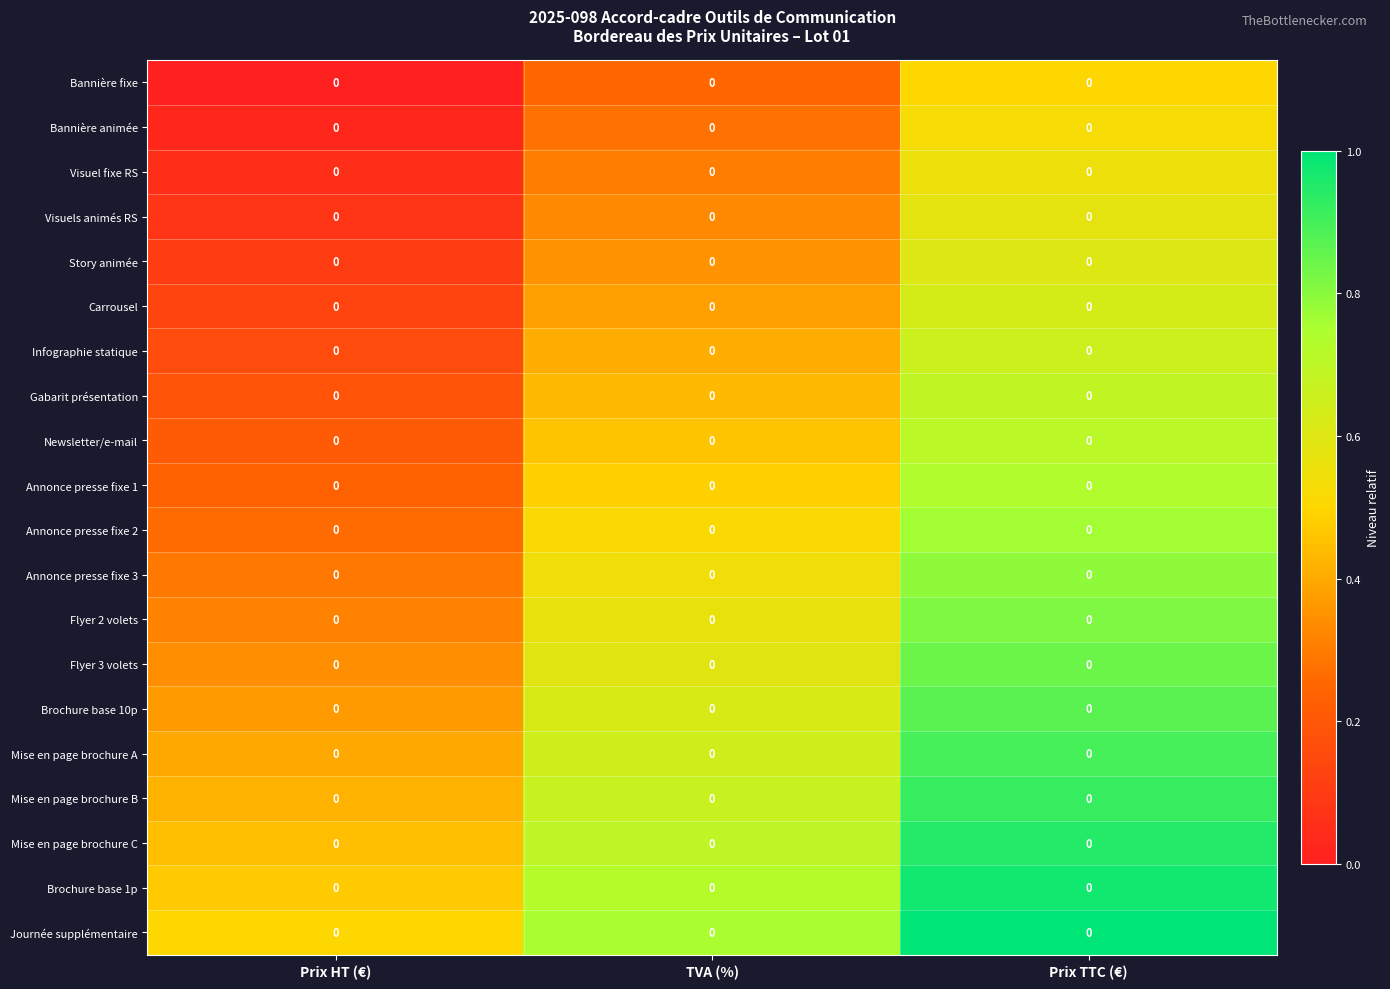

Rank the series at Prix TTC (€) from lowest to highest value.

Bannière fixe, Bannière animée, Visuel fixe RS, Visuels animés RS, Story animée, Carrousel, Infographie statique, Gabarit présentation, Newsletter/e-mail, Annonce presse fixe 1, Annonce presse fixe 2, Annonce presse fixe 3, Flyer 2 volets, Flyer 3 volets, Brochure base 10p, Mise en page brochure A, Mise en page brochure B, Mise en page brochure C, Brochure base 1p, Journée supplémentaire